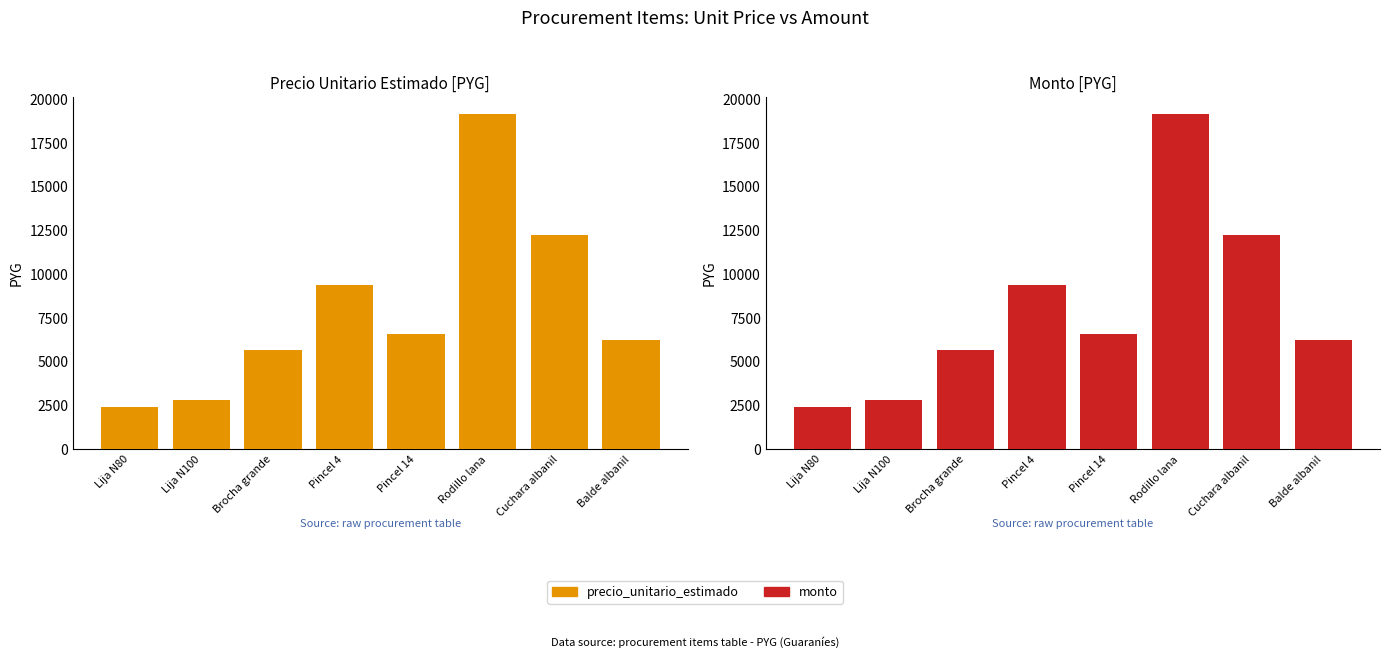

Which label corresponds to the smallest value in the chart?

Lija N80